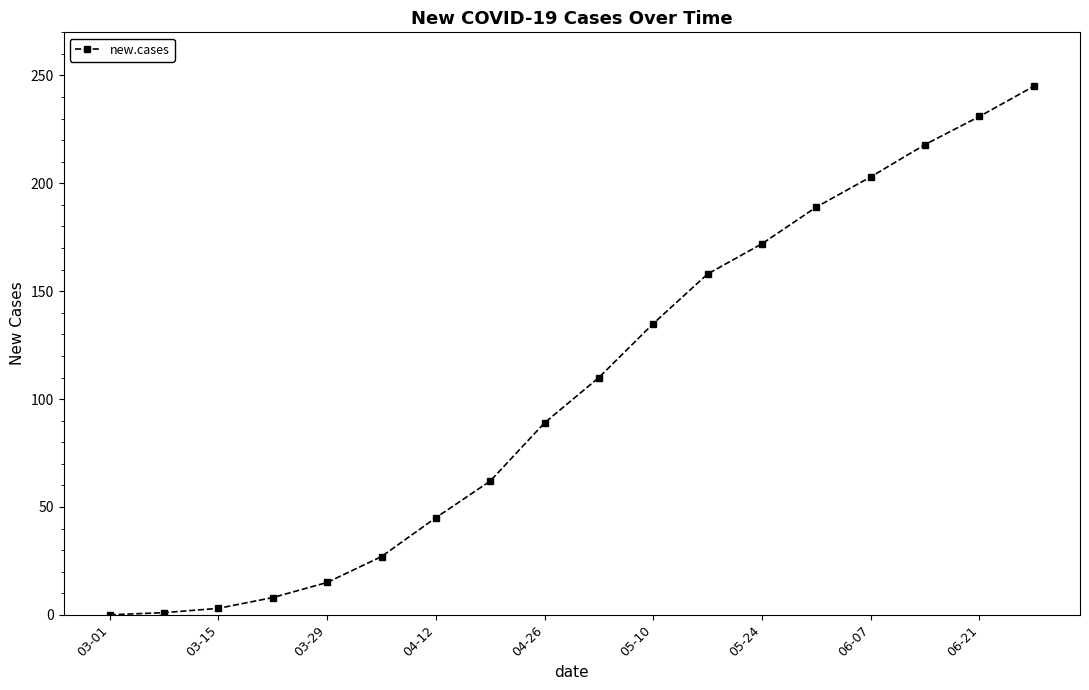

True or false: the data has more than 1 interior local peaks.

False